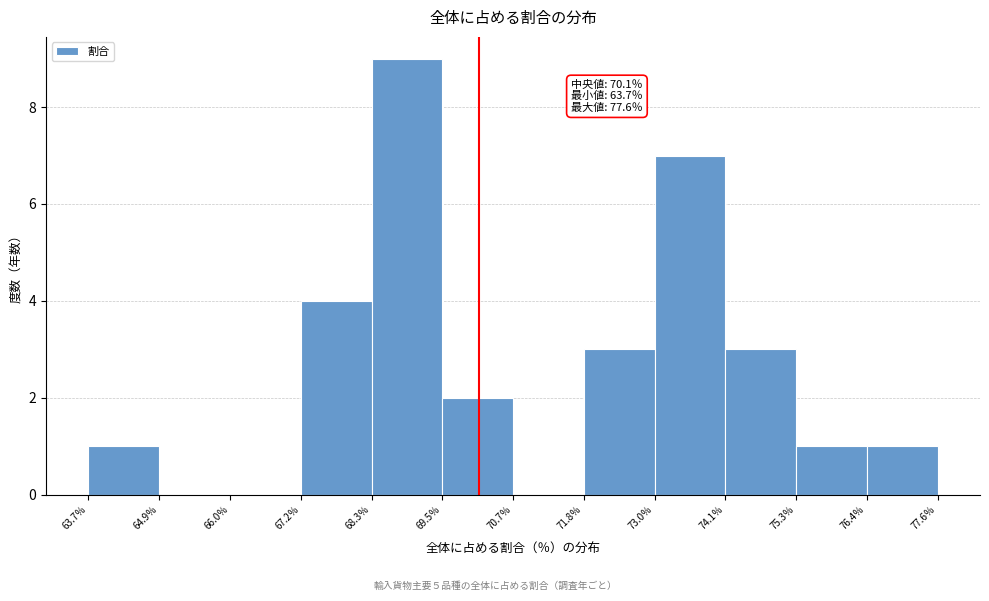

Over which range of the x-axis is the bar tallest?

68.4 to 69.4